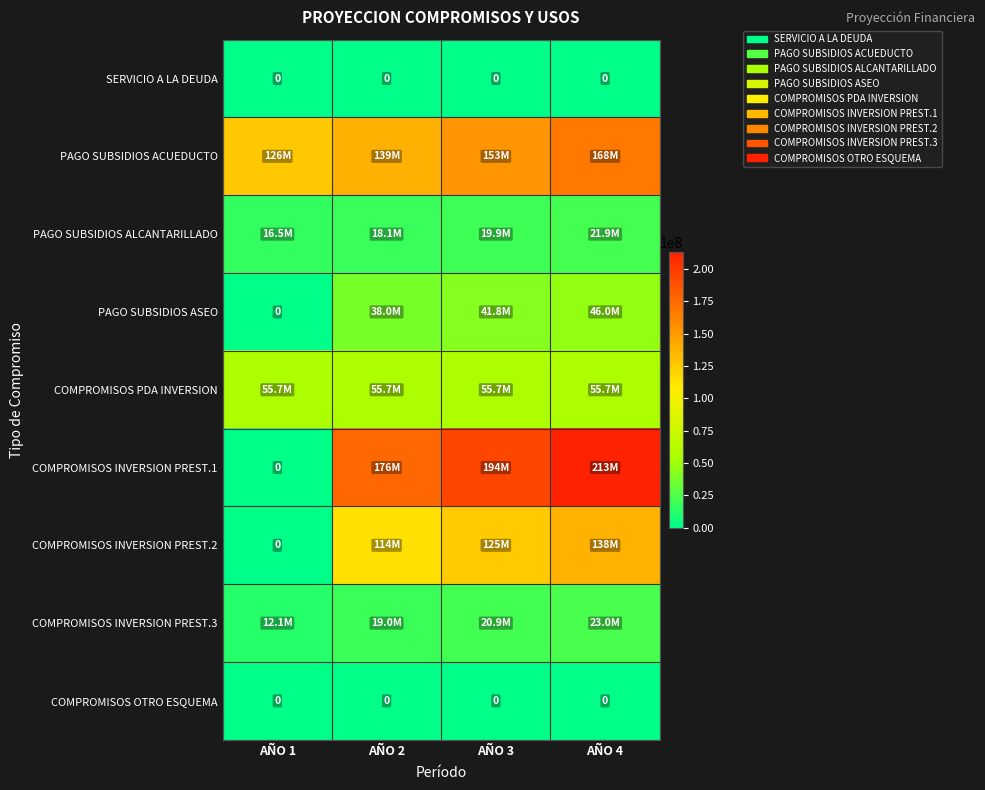

Is it true that SERVICIO A LA DEUDA equals 0 at AÑO 3?

True